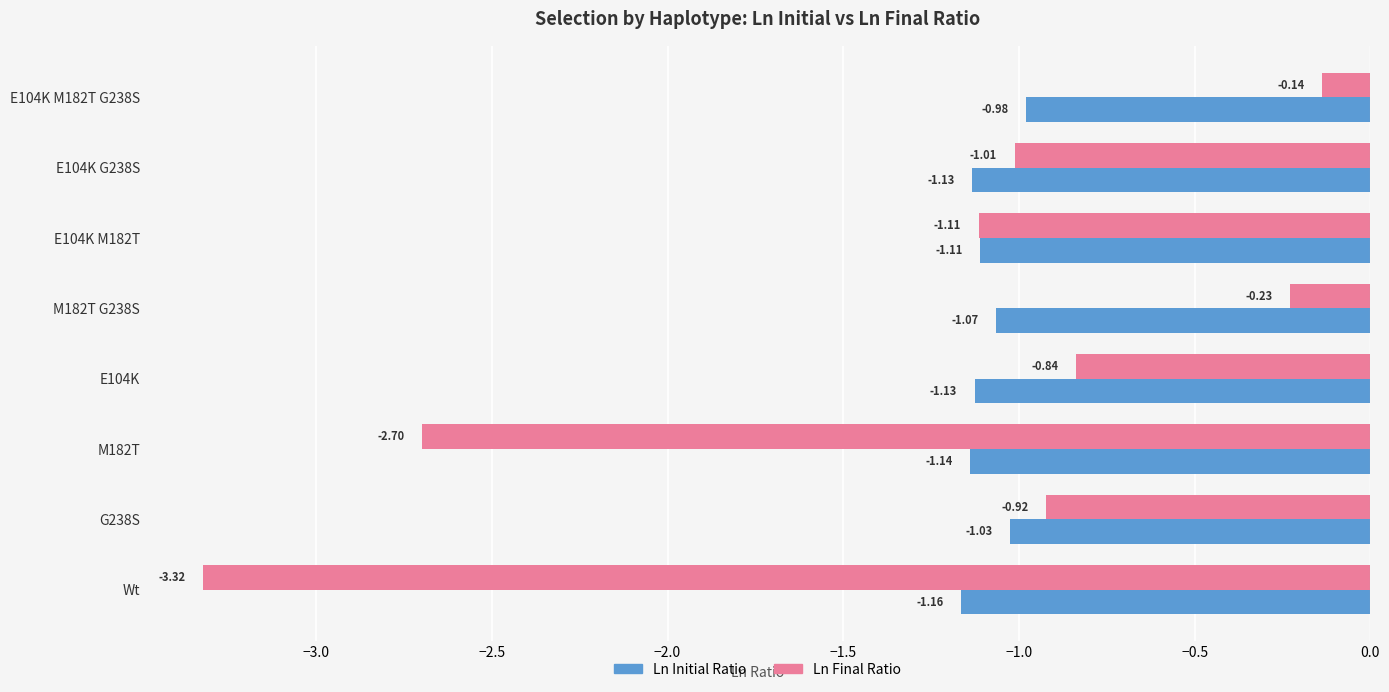

Rank the categories by Ln Final Ratio value from lowest to highest.

Wt, M182T, E104K M182T, E104K G238S, G238S, E104K, M182T G238S, E104K M182T G238S